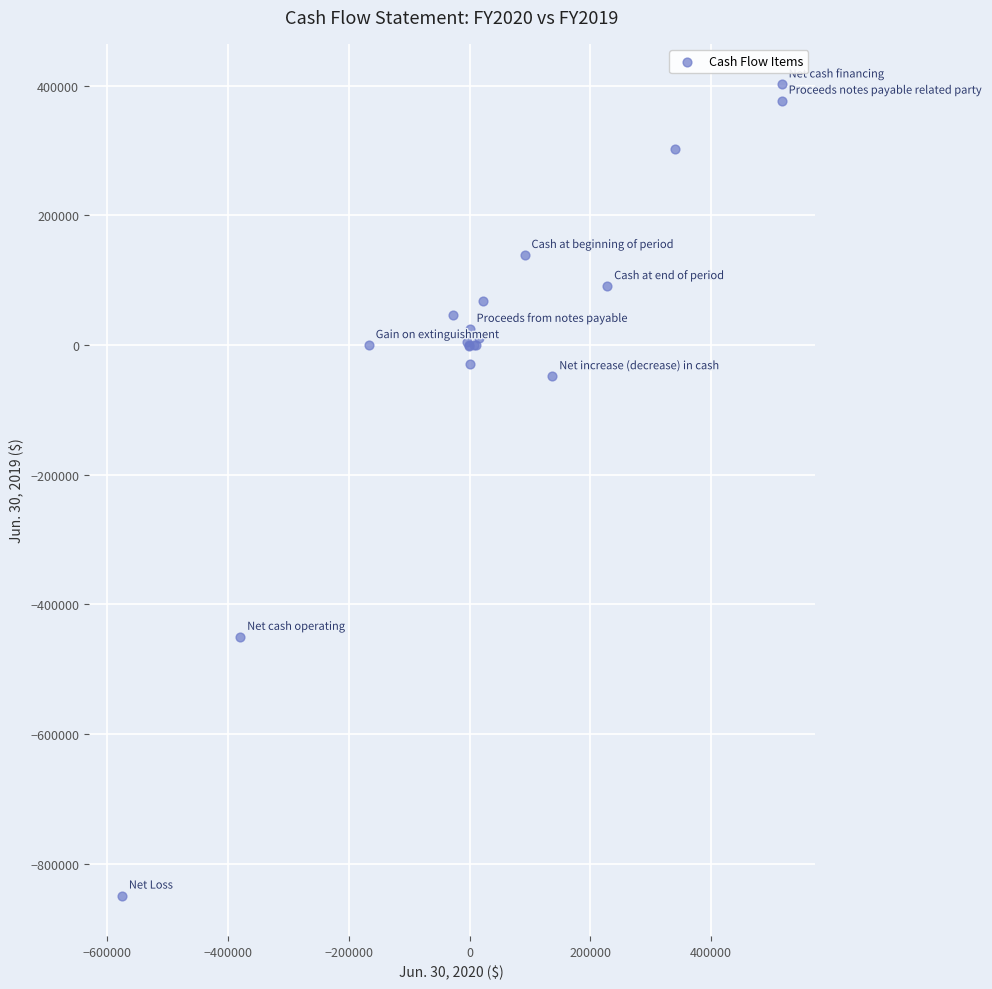

What Y value in the scatter plot is closest to -223500?

-48000